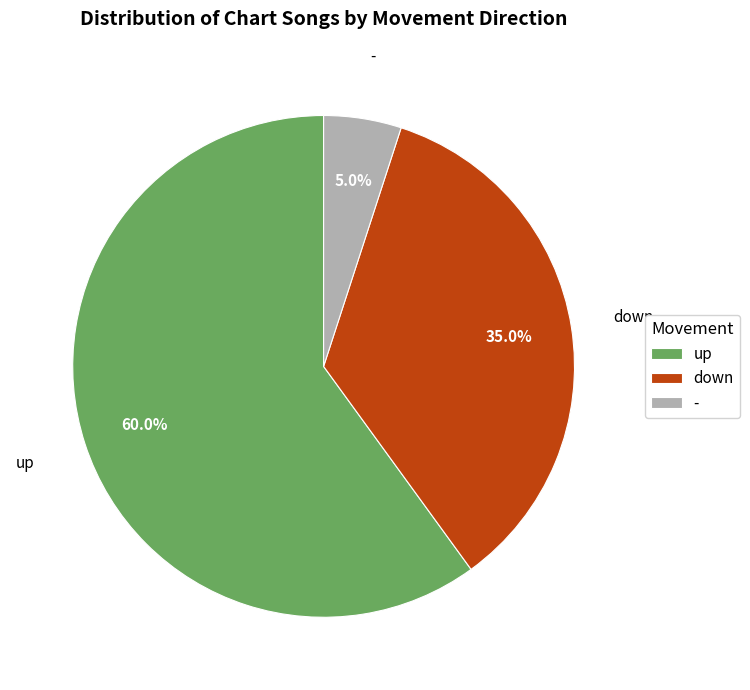

Combined, do down and up account for over 50%?

Yes